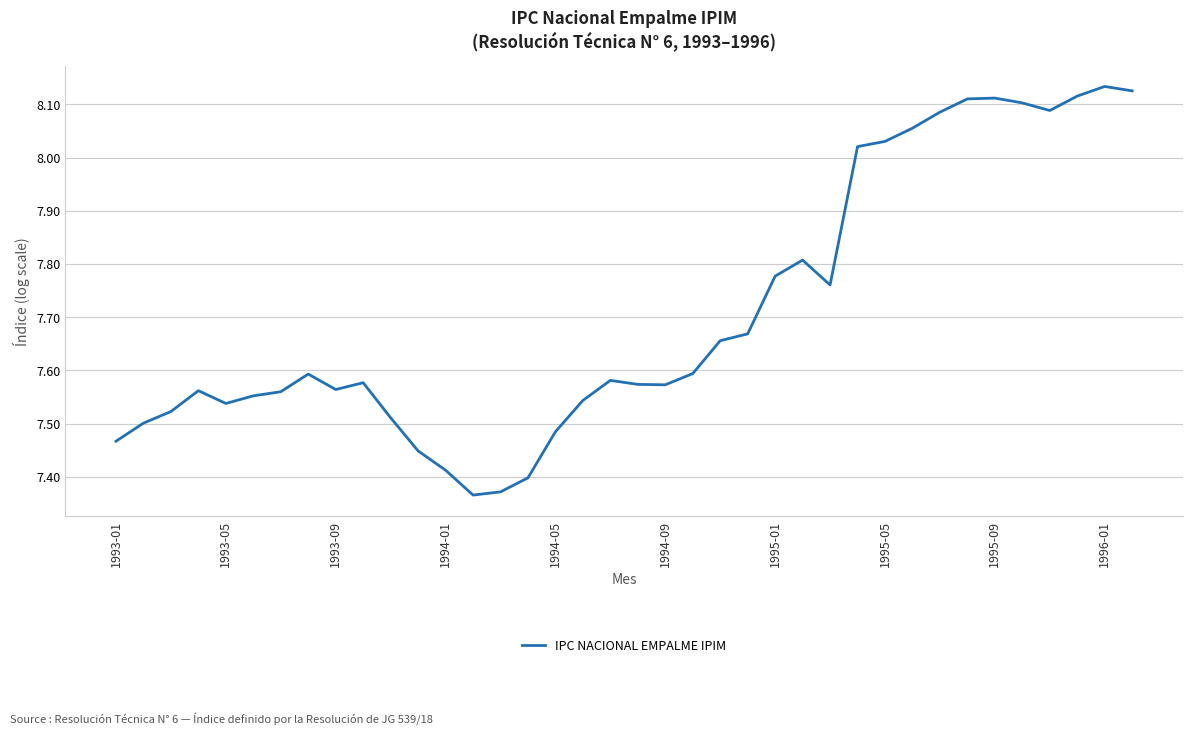

How many lines are shown in the chart?

1